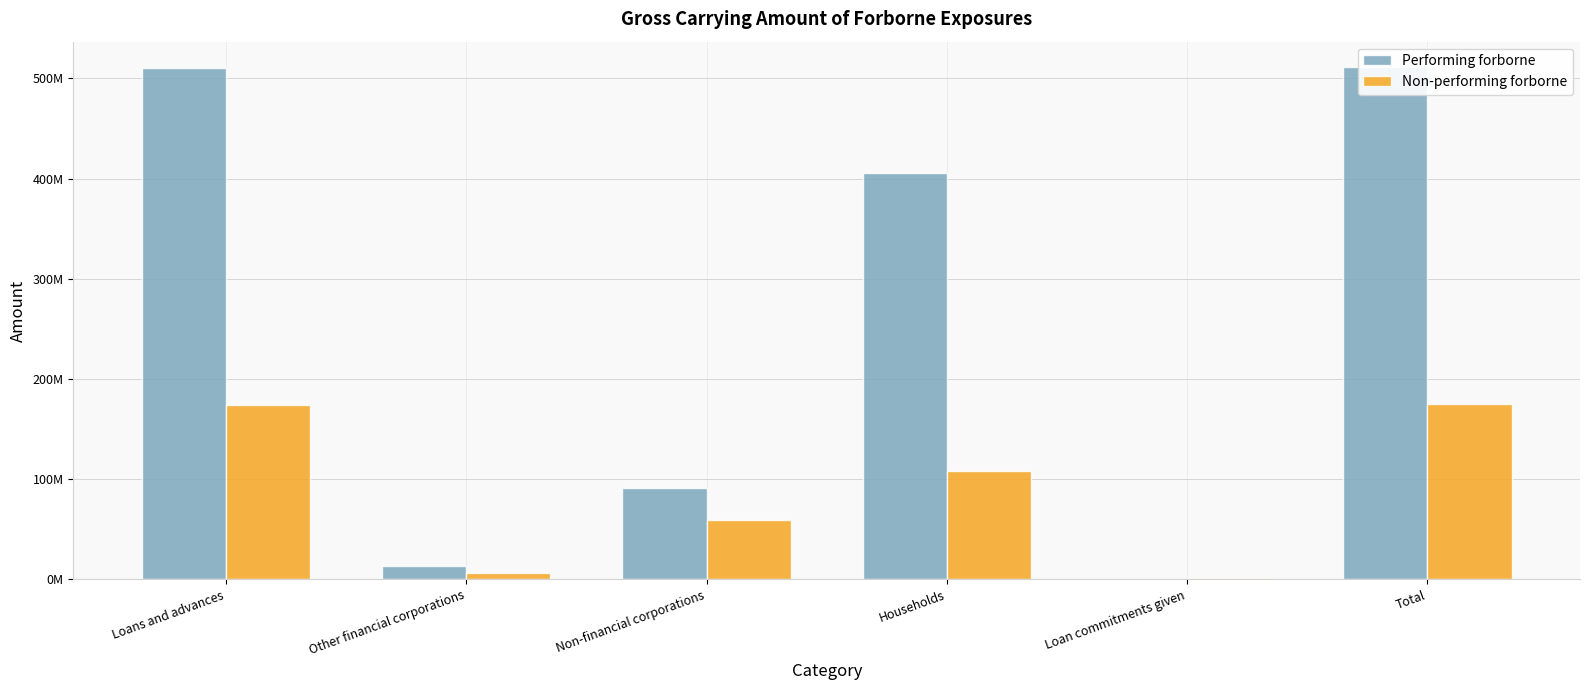

How many values in the Non-performing forborne series are below 108287849?

3